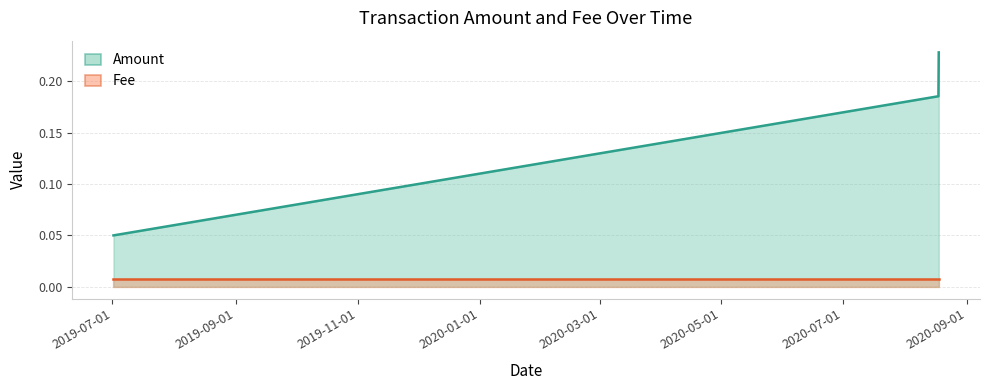

Rank the series by their average value, from highest to lowest.

Amount, Fee